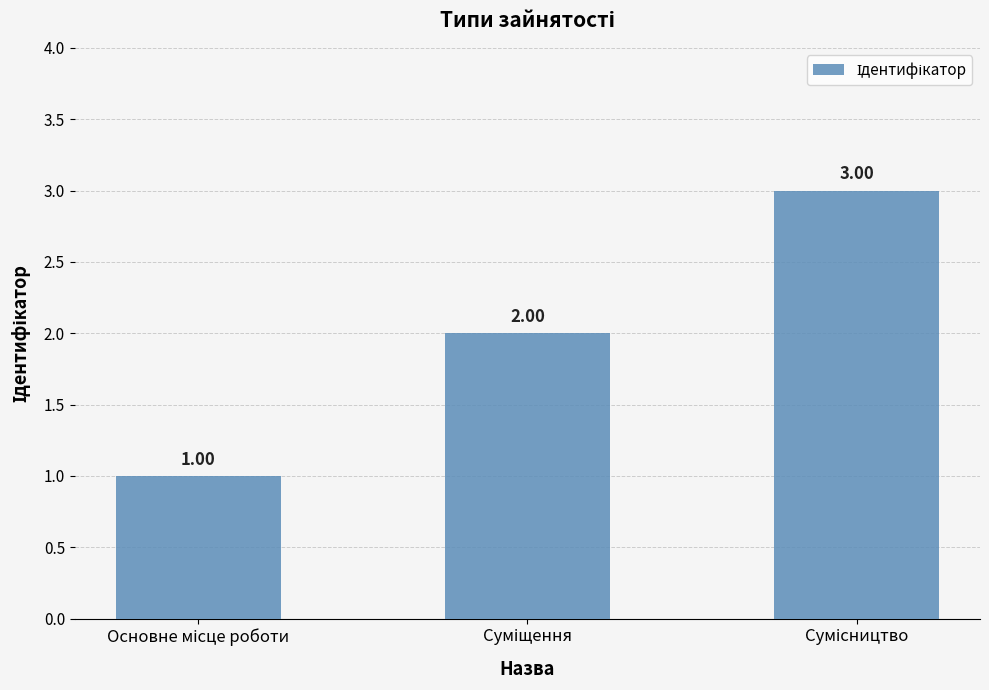

How many series are shown in this chart?

1